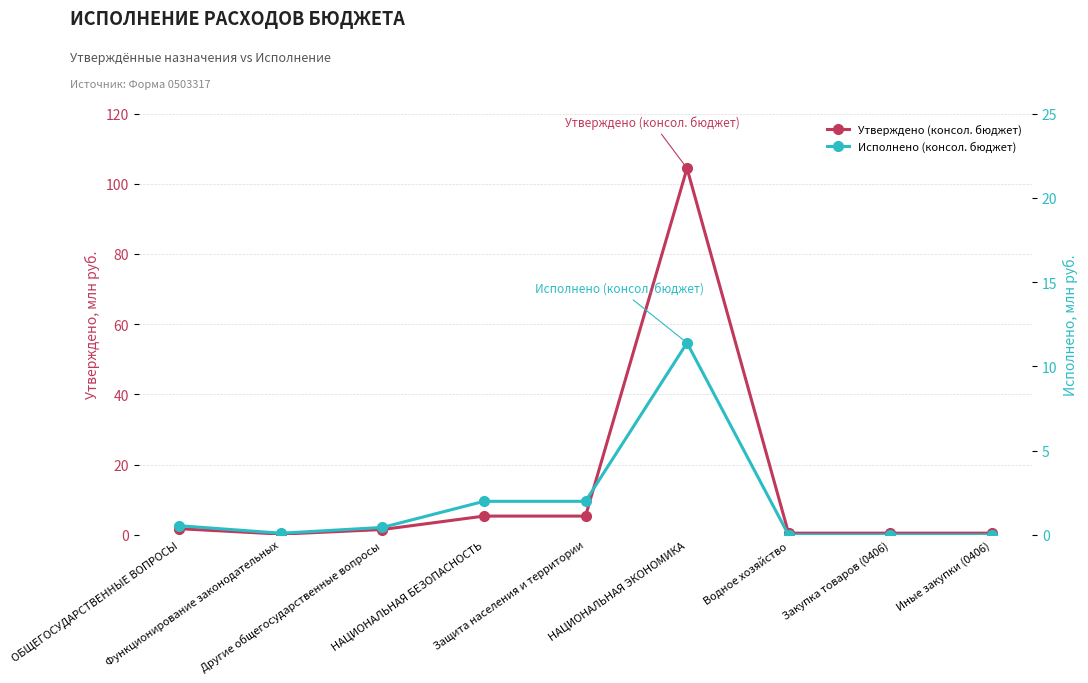

What position from the left is Закупка товаров (0406)?

8